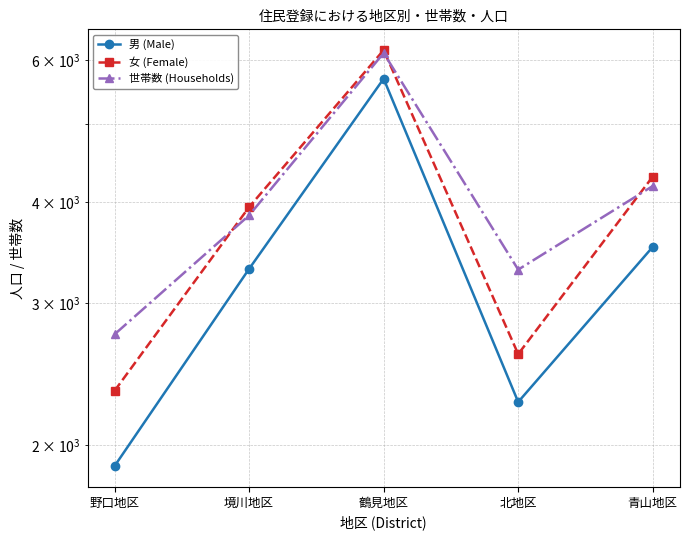

Where does the 世帯数 (Households) series first go above 3852?

鶴見地区